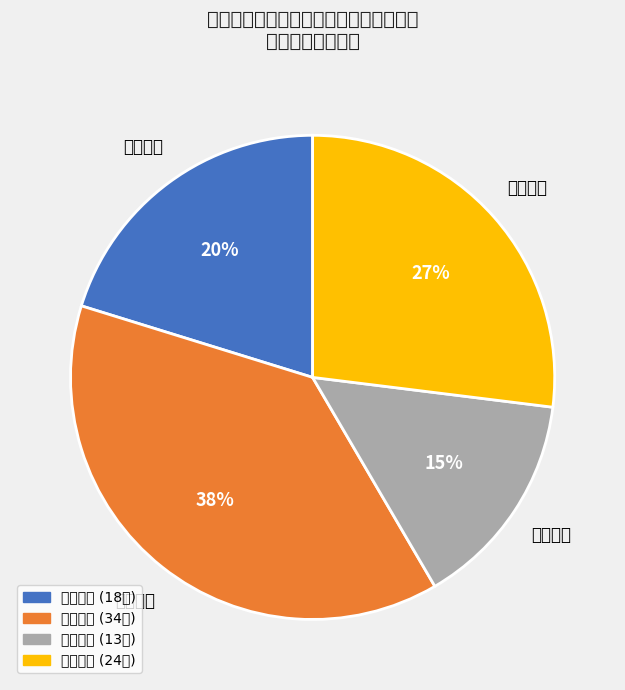

What percentage is the 领导重视 slice, to the nearest percent?

20%